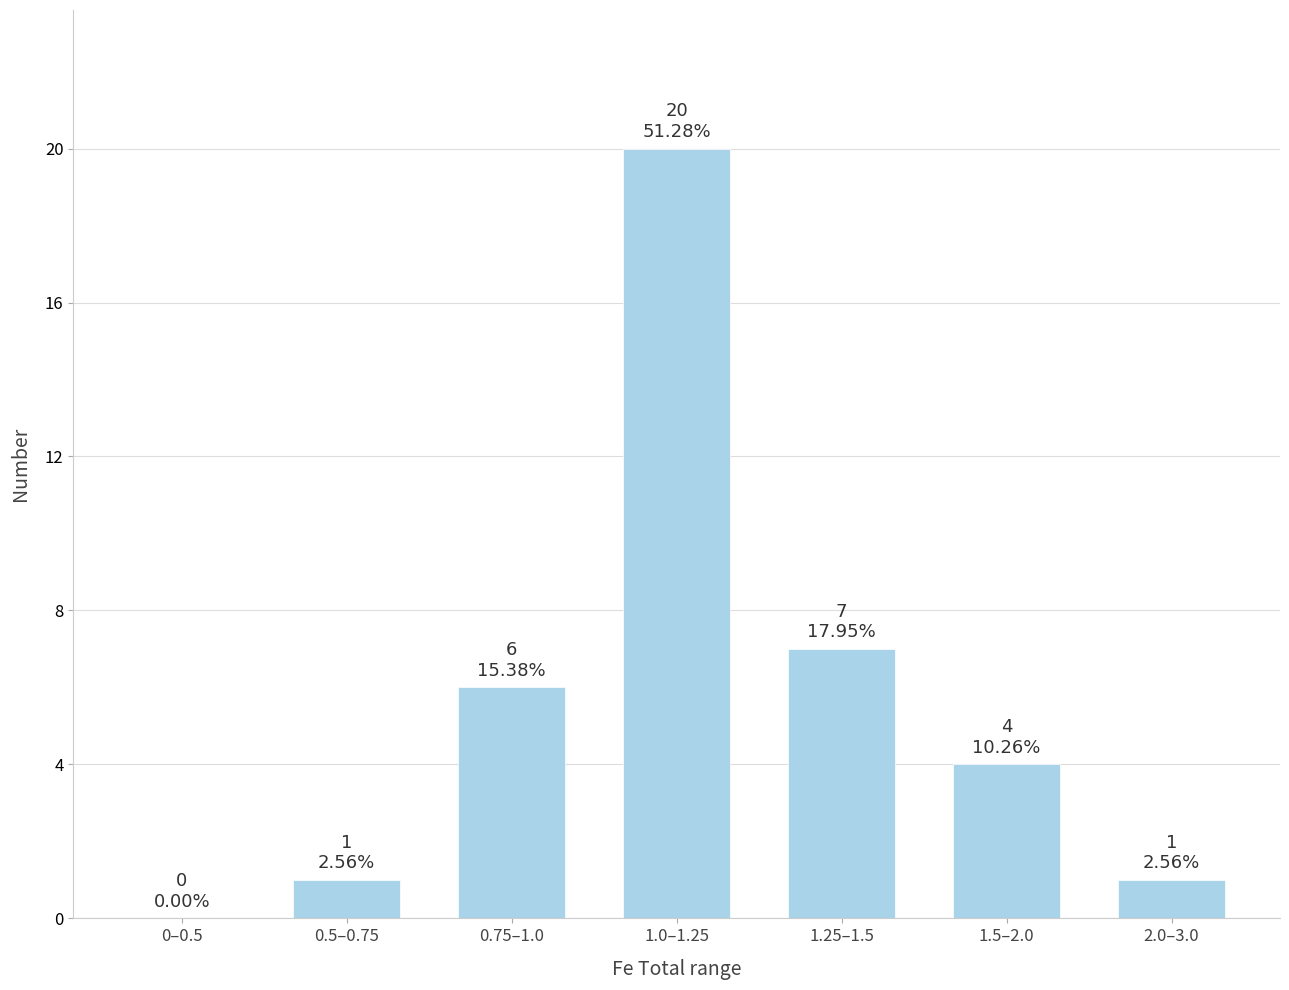

Is it true that the value at 0–0.5 is 10?

False